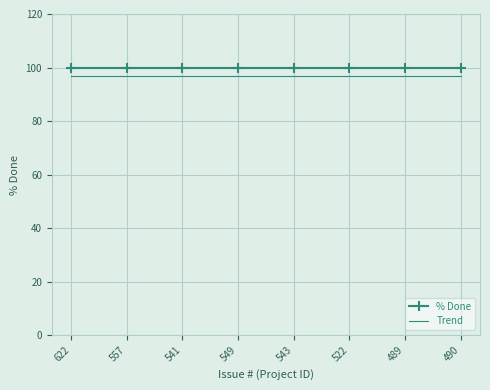

Read the Trend value at 557.

97